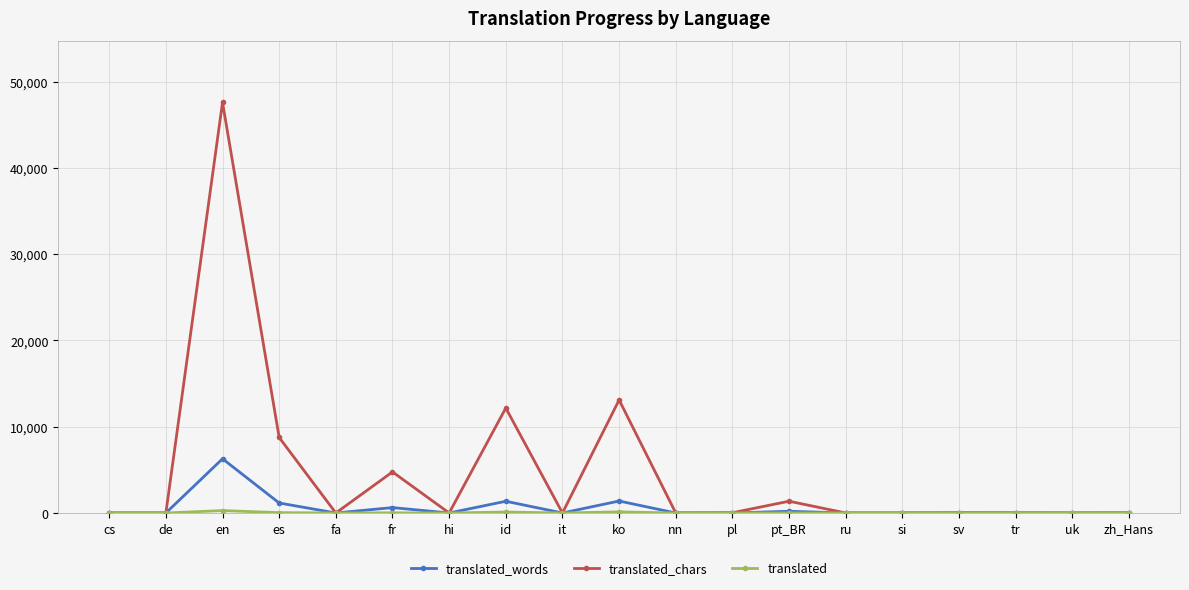

Which category has the highest value across all series?

en